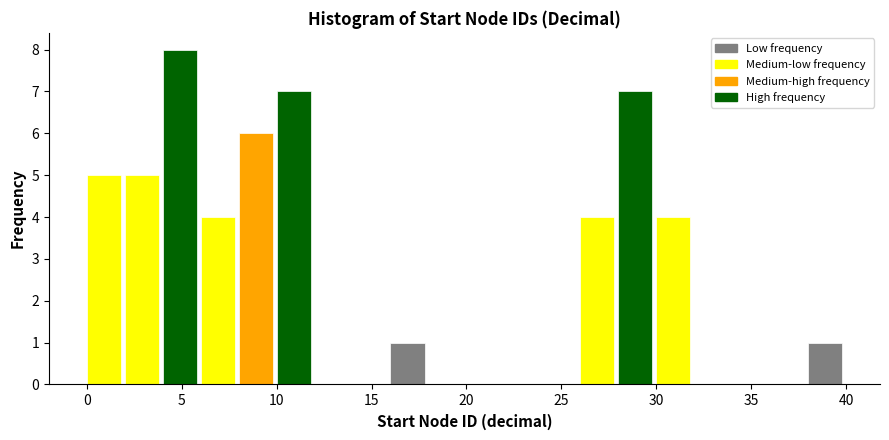

What is the height of the bar covering 26 to 28 on the x-axis? The values are not printed on the chart, so give them approximately, as read against the axis.

4